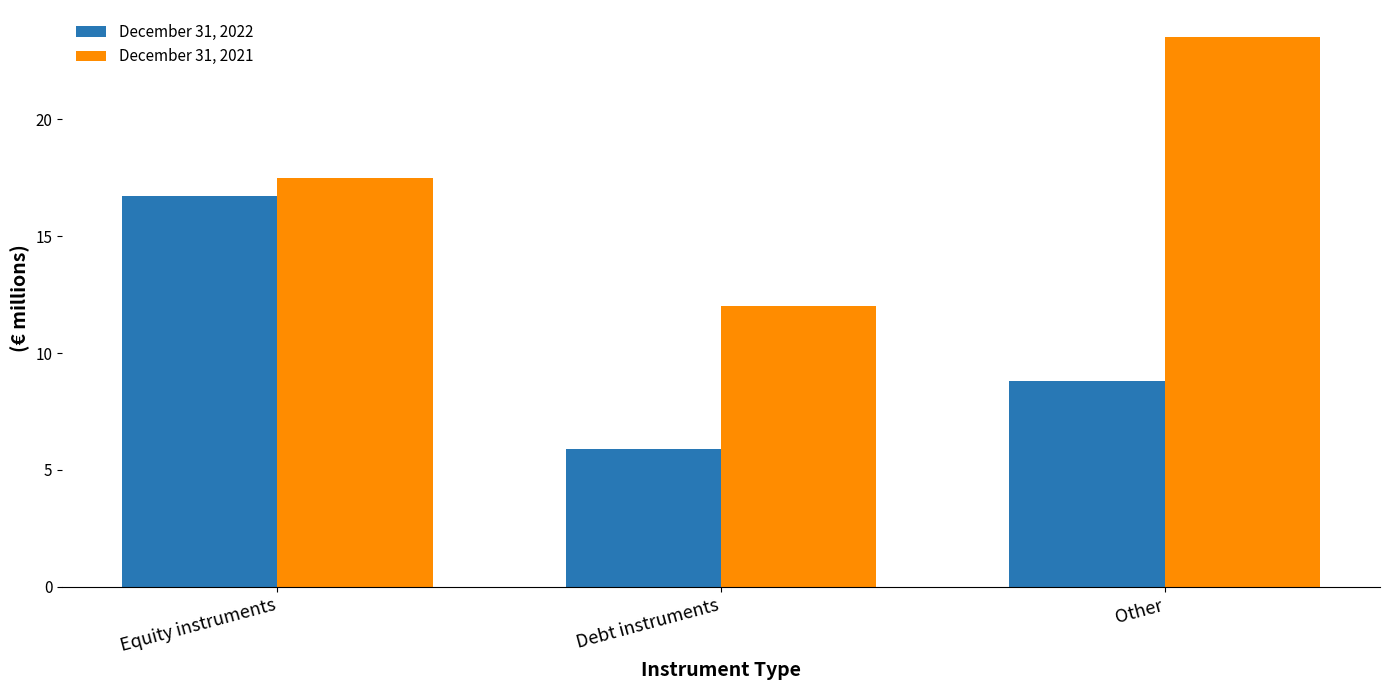

What is the highest value of the December 31, 2021 series?

23.5